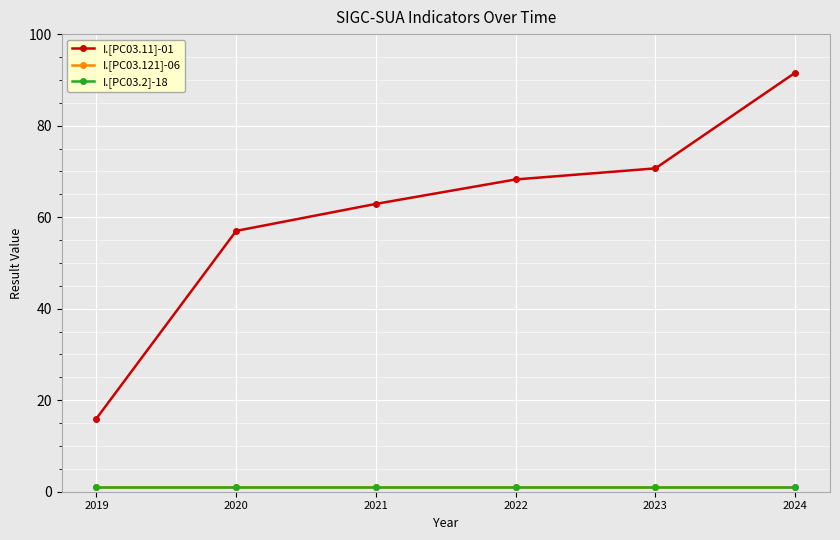

True or false: I.[PC03.121]-06 and I.[PC03.11]-01 cross at least once.

False